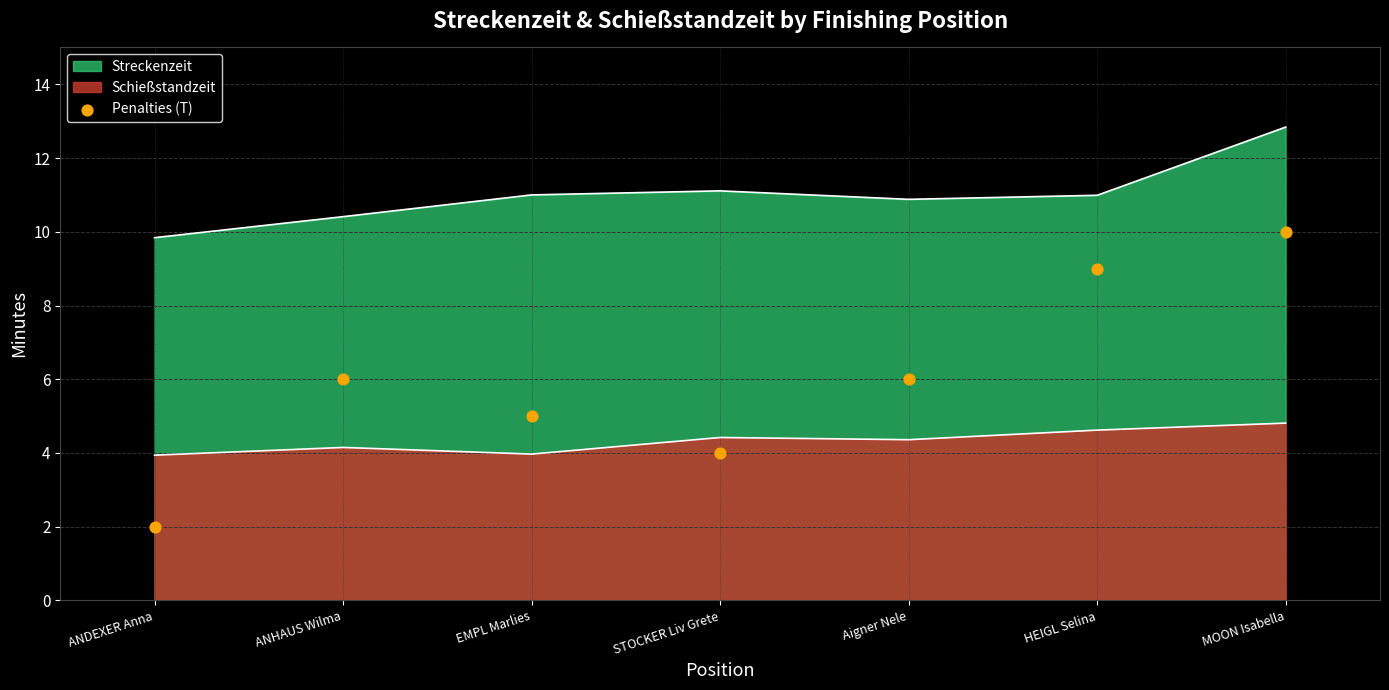

Between MOON Isabella and Aigner Nele, which is larger?

MOON Isabella